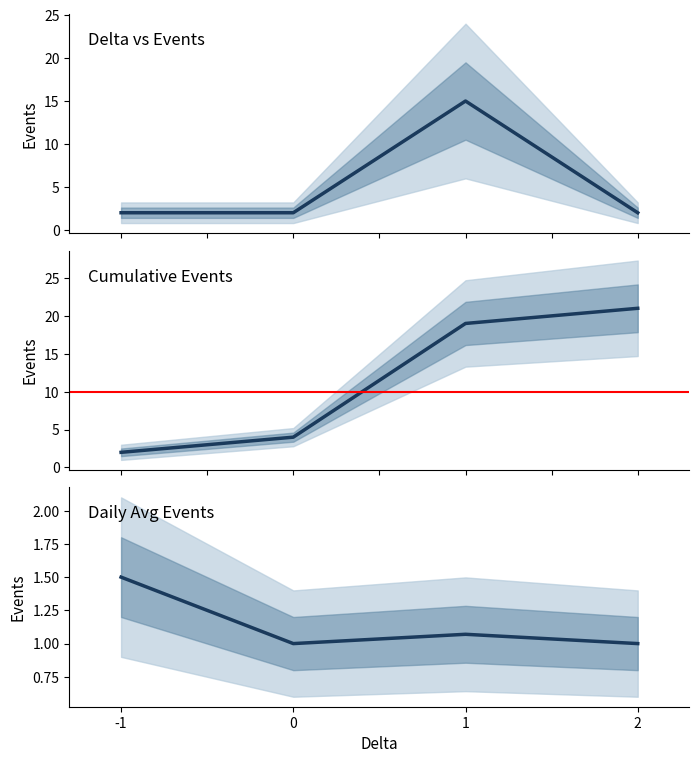

List the series in order of their peak value, lowest first.

Daily Avg Events, Events, Cumulative Events